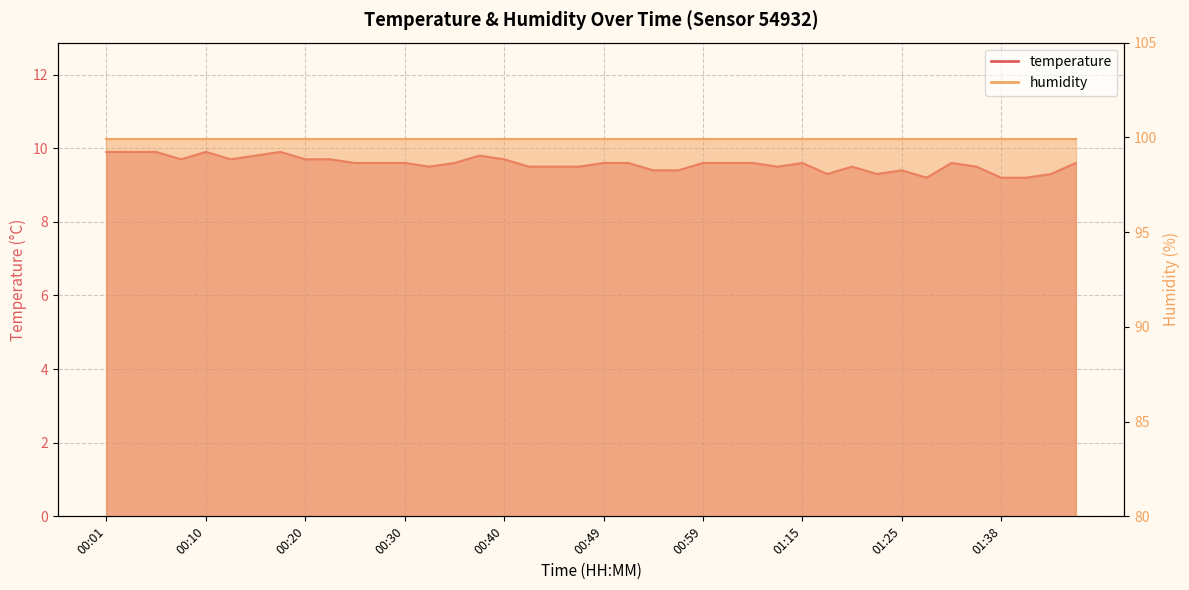

Where is the first local maximum?

00:10